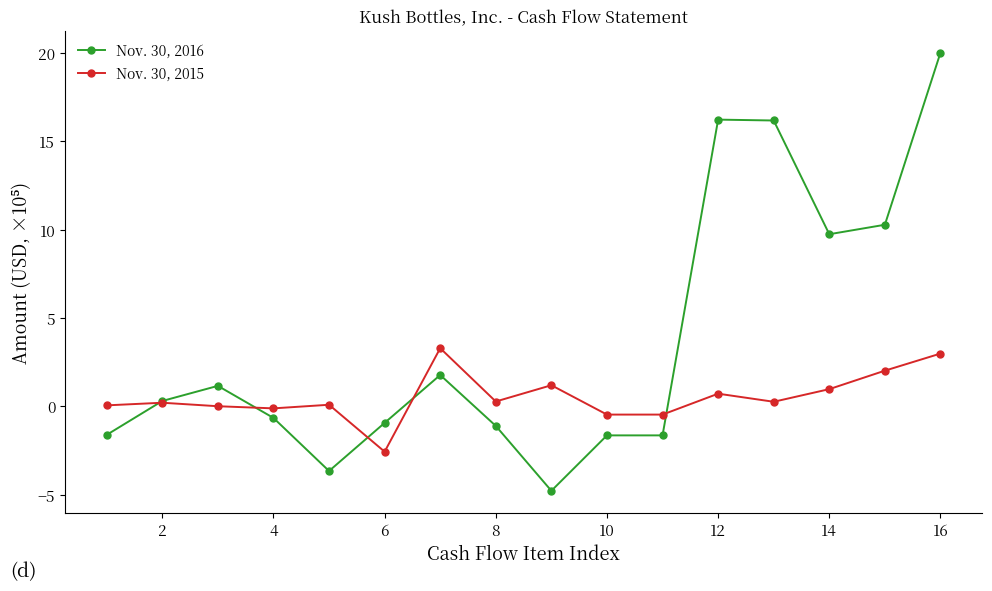

What is the value of the Nov. 30, 2015 point at the 15th from the left?

2.0